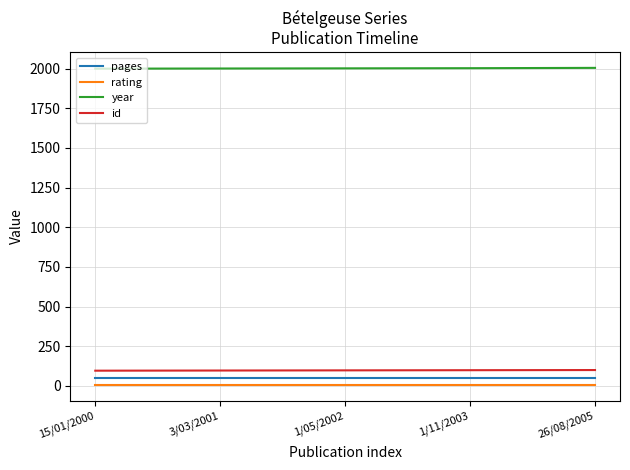

True or false: rating and year intersect in this chart.

False